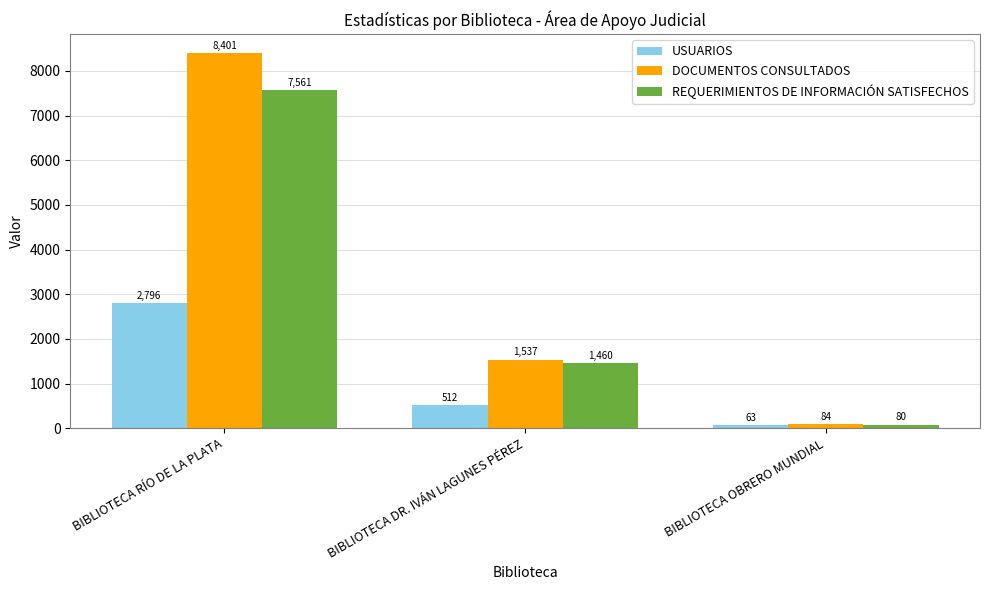

How many bars are there in total?

9